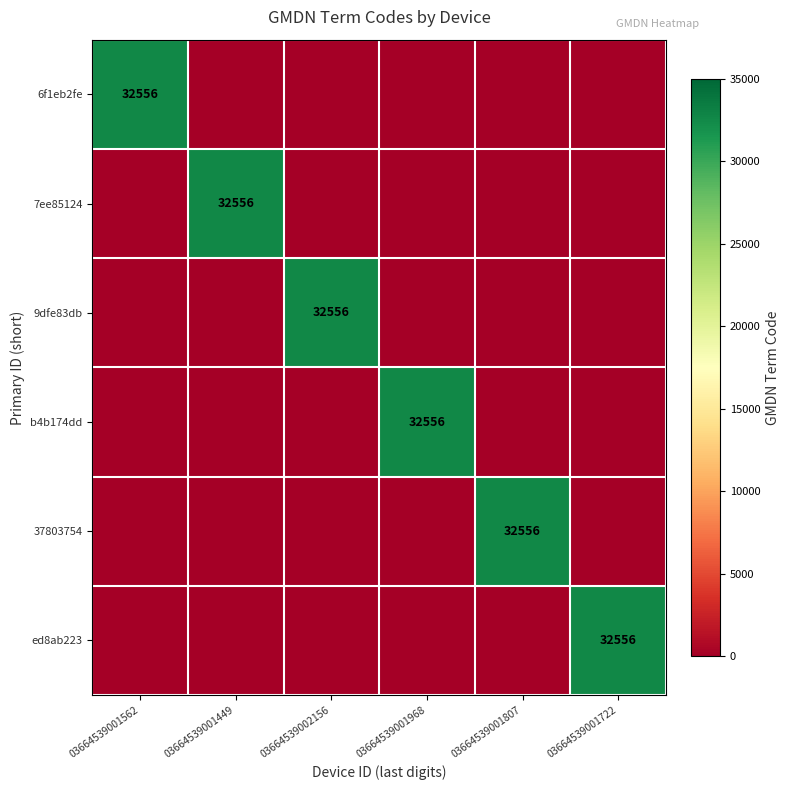

The 37803754 series shows 9233 at 03664539001807. True or false?

False